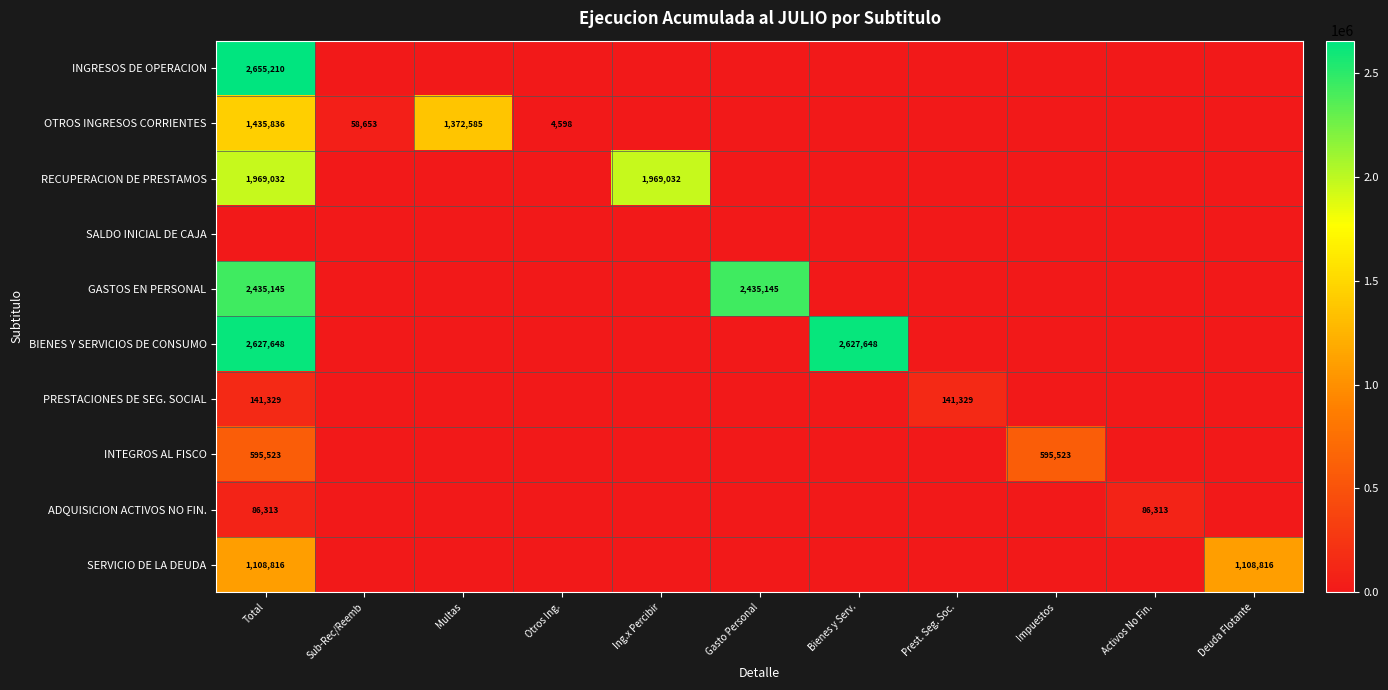

Is it true that INTEGROS AL FISCO equals 325720 at Gasto Personal?

False